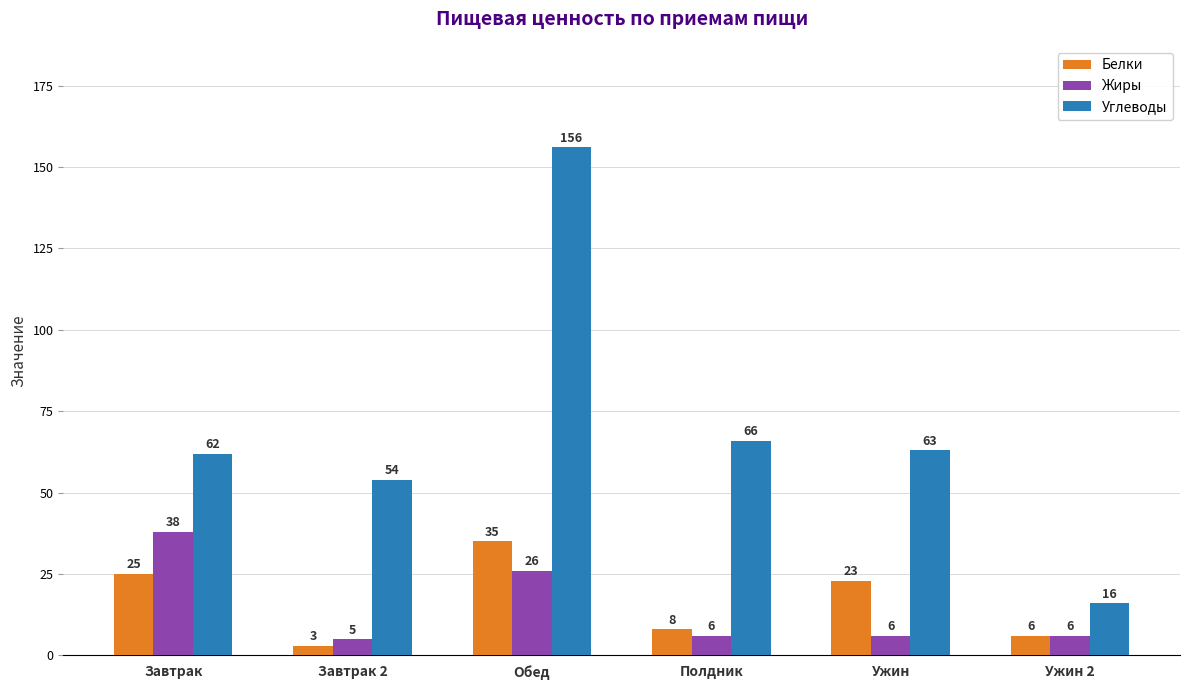

Reading left to right, list all the values displayed in this chart.

Белки: 25	3	35	8	23	6
Жиры: 38	5	26	6	6	6
Углеводы: 62	54	156	66	63	16